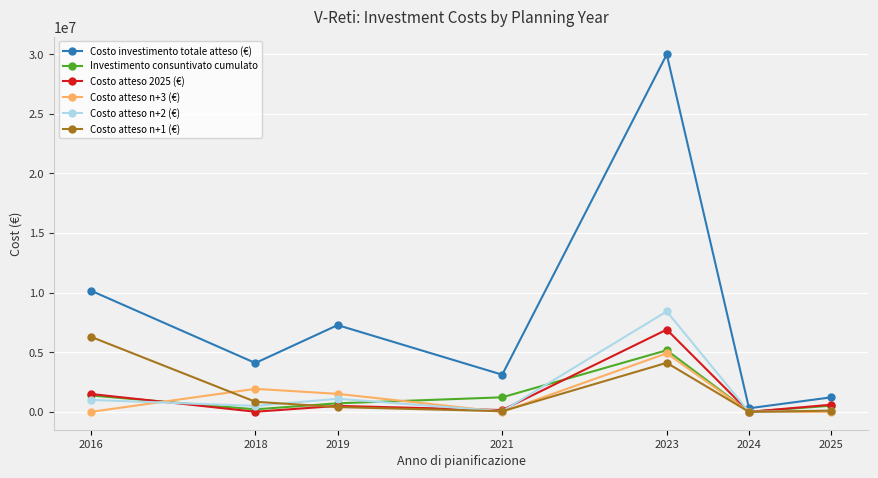

What is the highest value of the Costo investimento totale atteso (€) series?

29987000.0